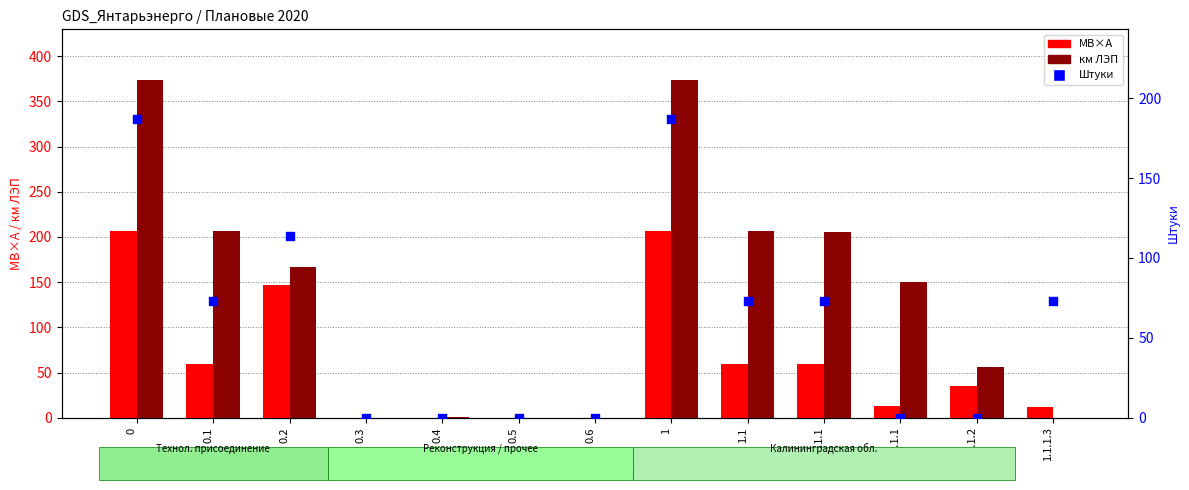

Which series contains the lowest Y value?

МВ×А